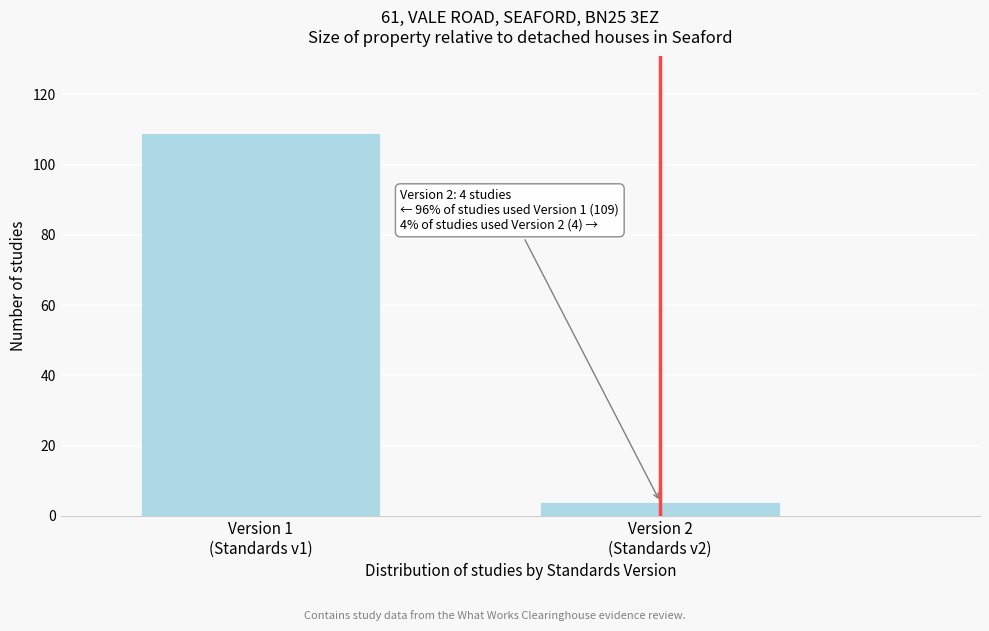

Reading left to right, list all the values displayed in this chart.

109	4